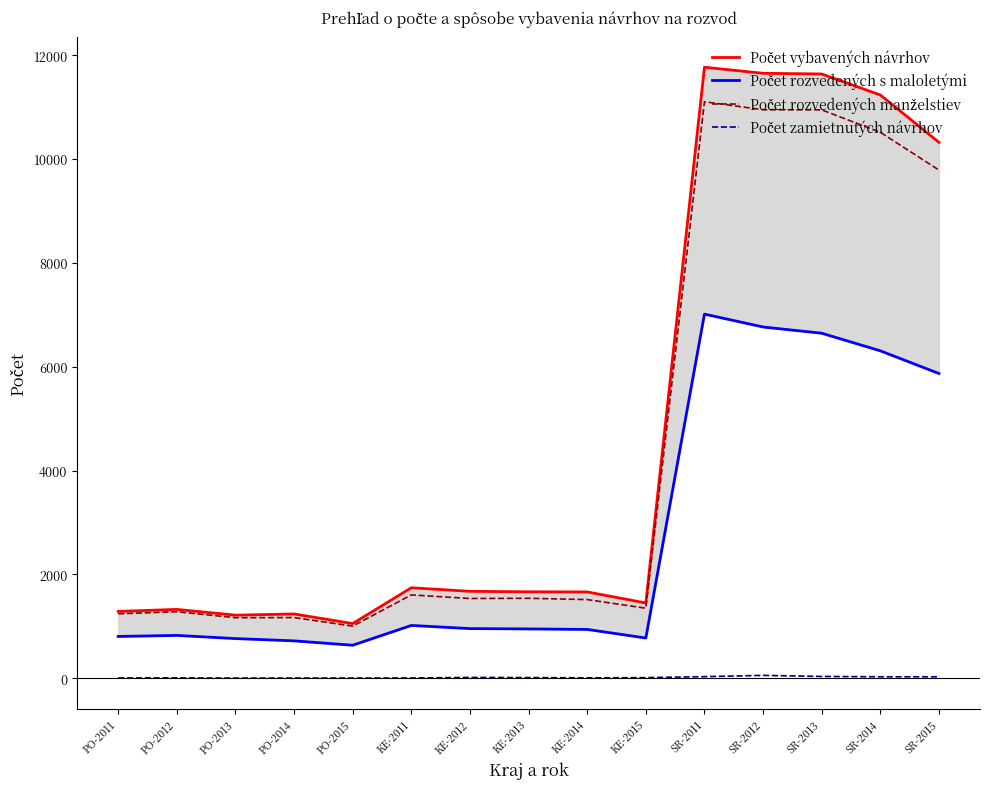

What position from the right is SR-2015?

1